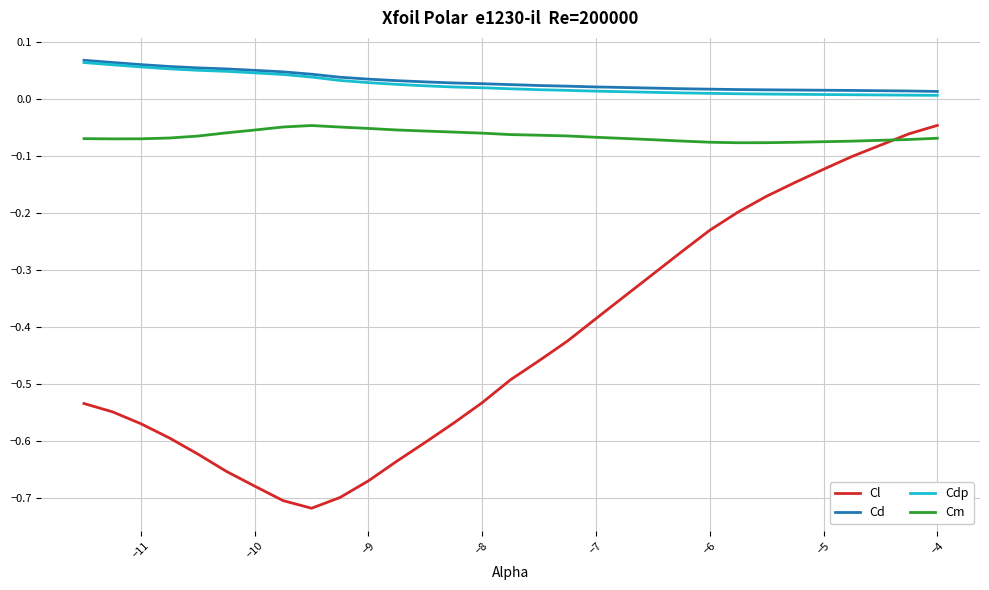

How many series are shown in this chart?

4